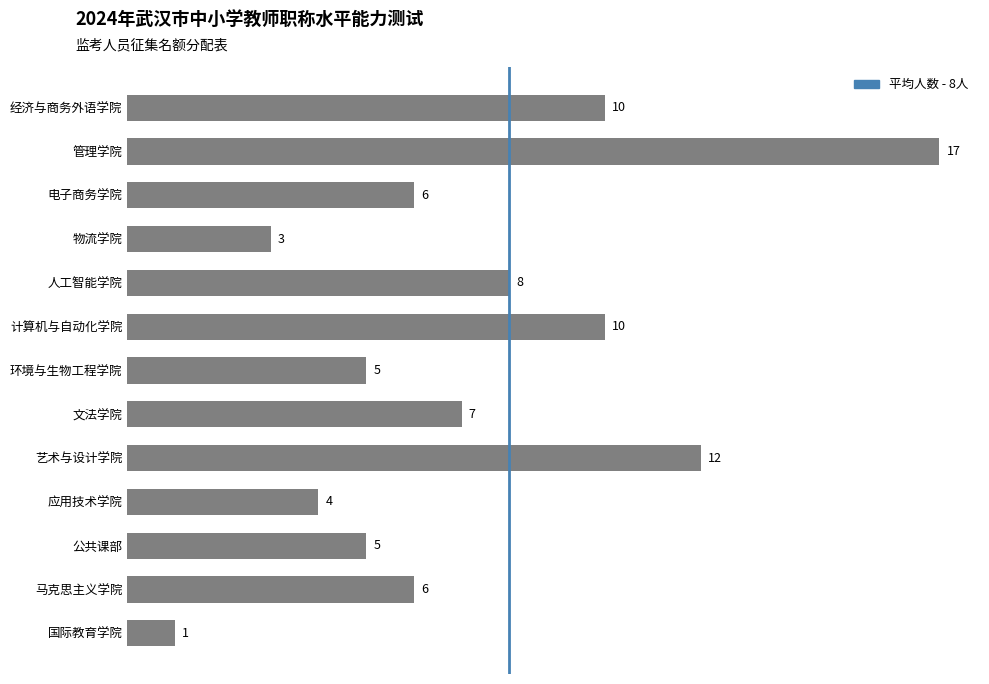

Reading bottom to top, extract all data points from this chart.

国际教育学院=1	马克思主义学院=6	公共课部=5	应用技术学院=4	艺术与设计学院=12	文法学院=7	环境与生物工程学院=5	计算机与自动化学院=10	人工智能学院=8	物流学院=3	电子商务学院=6	管理学院=17	经济与商务外语学院=10